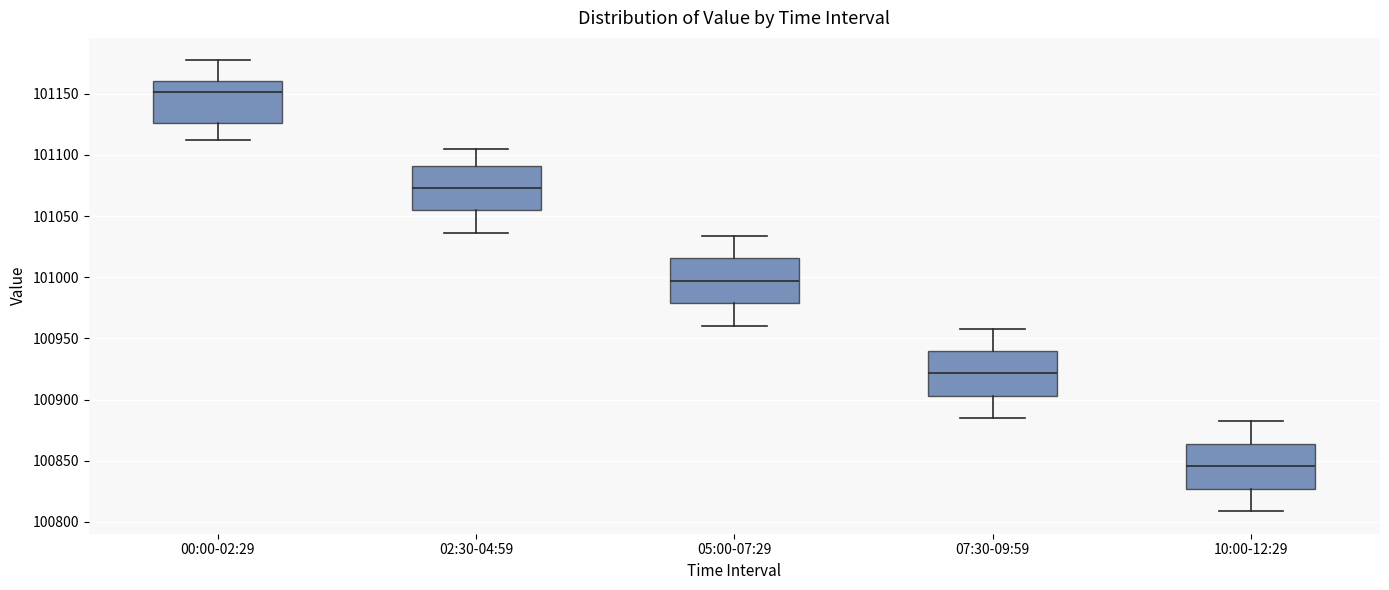

Which box's median line is the lowest?

10:00-12:29